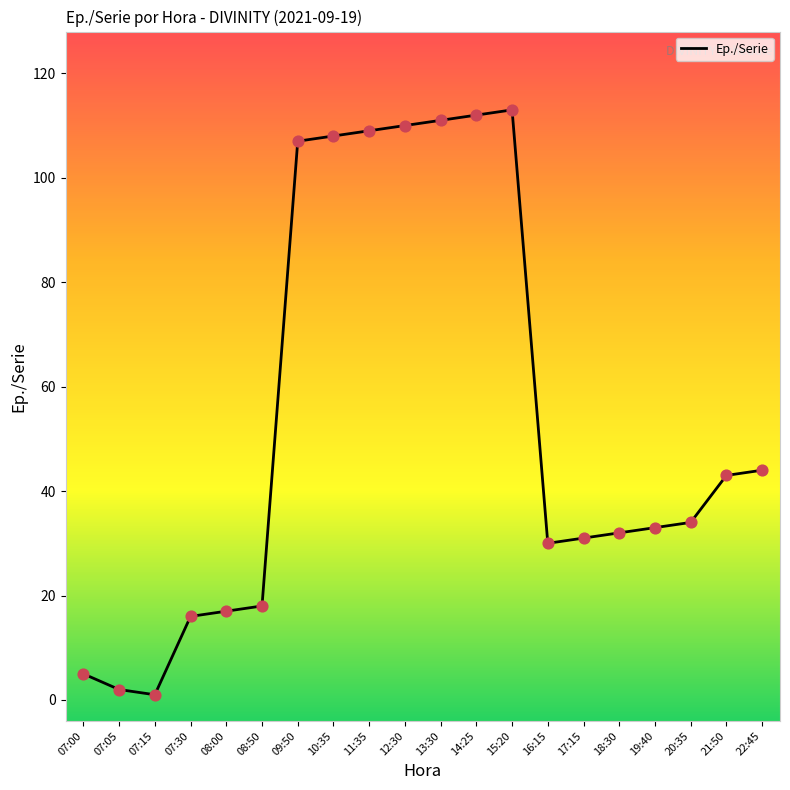

Which has a higher value, 08:50 or 20:35?

20:35